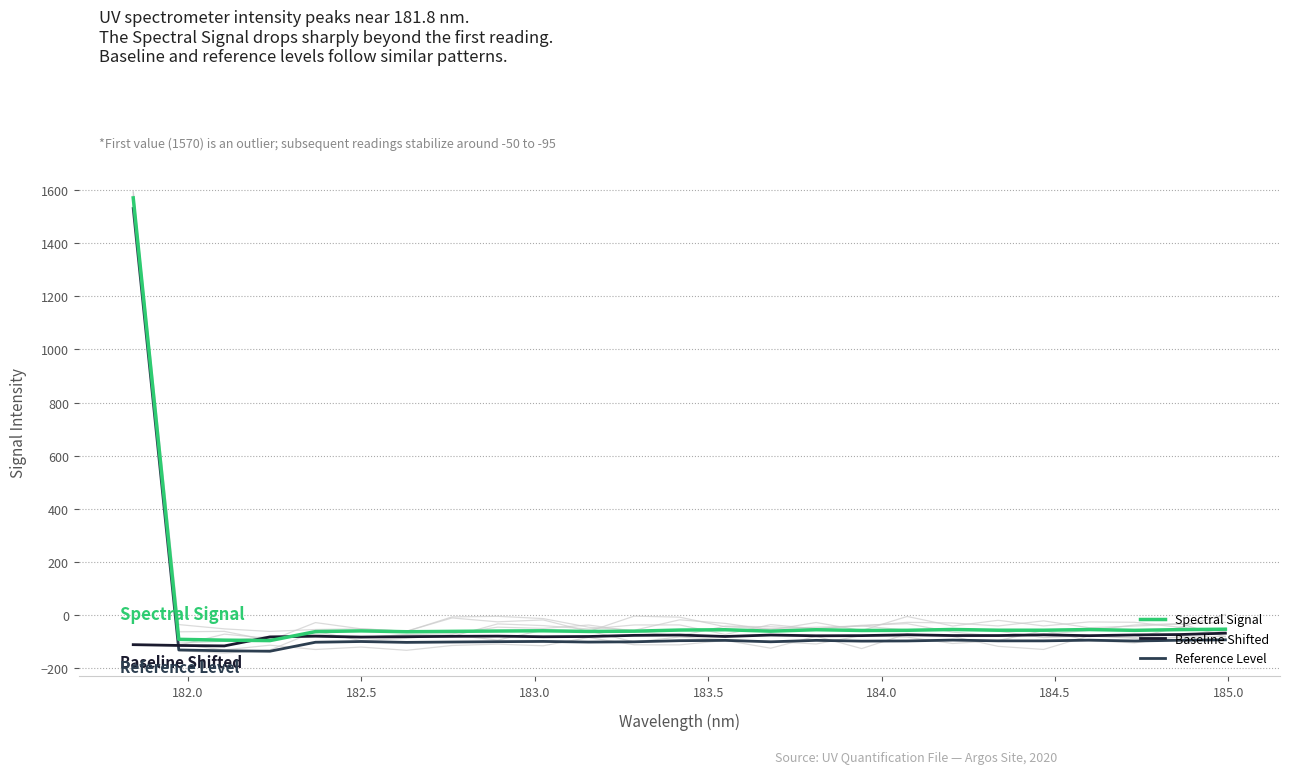

What is the maximum value for Spectral Signal?

1570.3